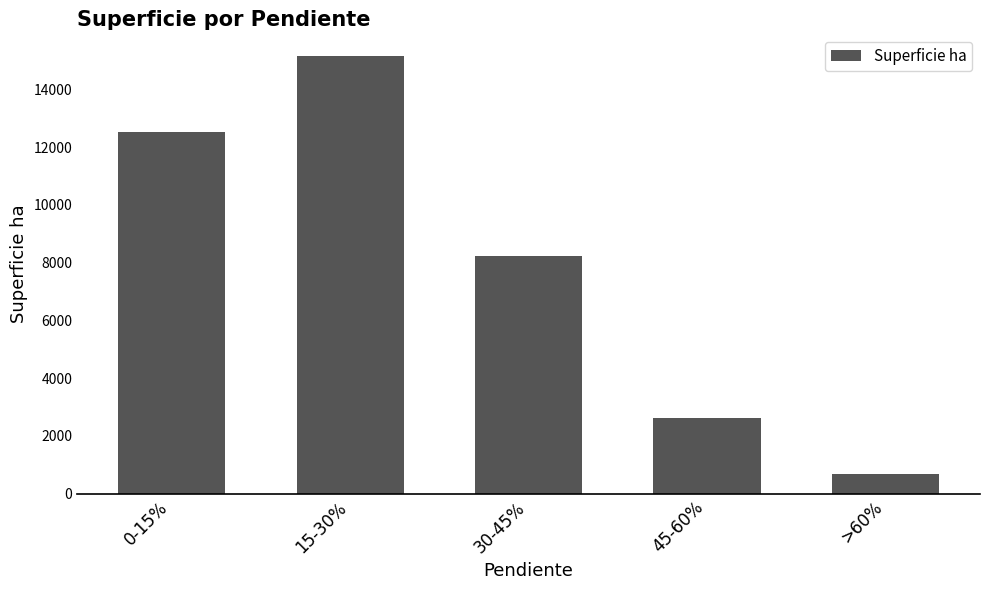

List the labels in order of value, largest first.

15-30%, 0-15%, 30-45%, 45-60%, >60%